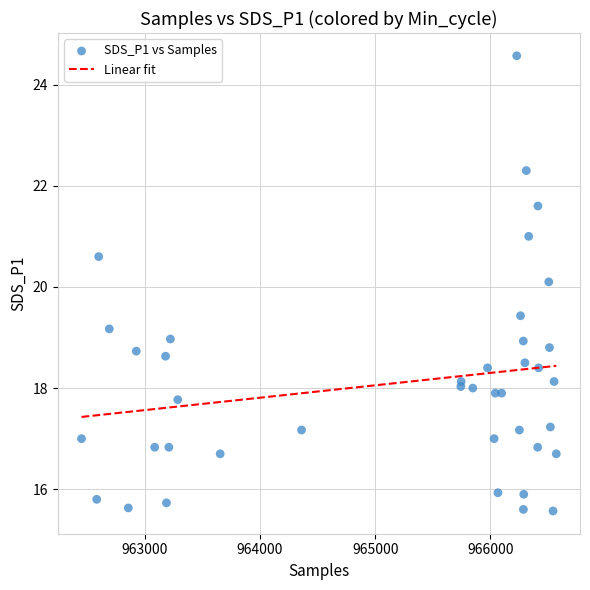

What Y value in the scatter plot is closest to 20?

20.1